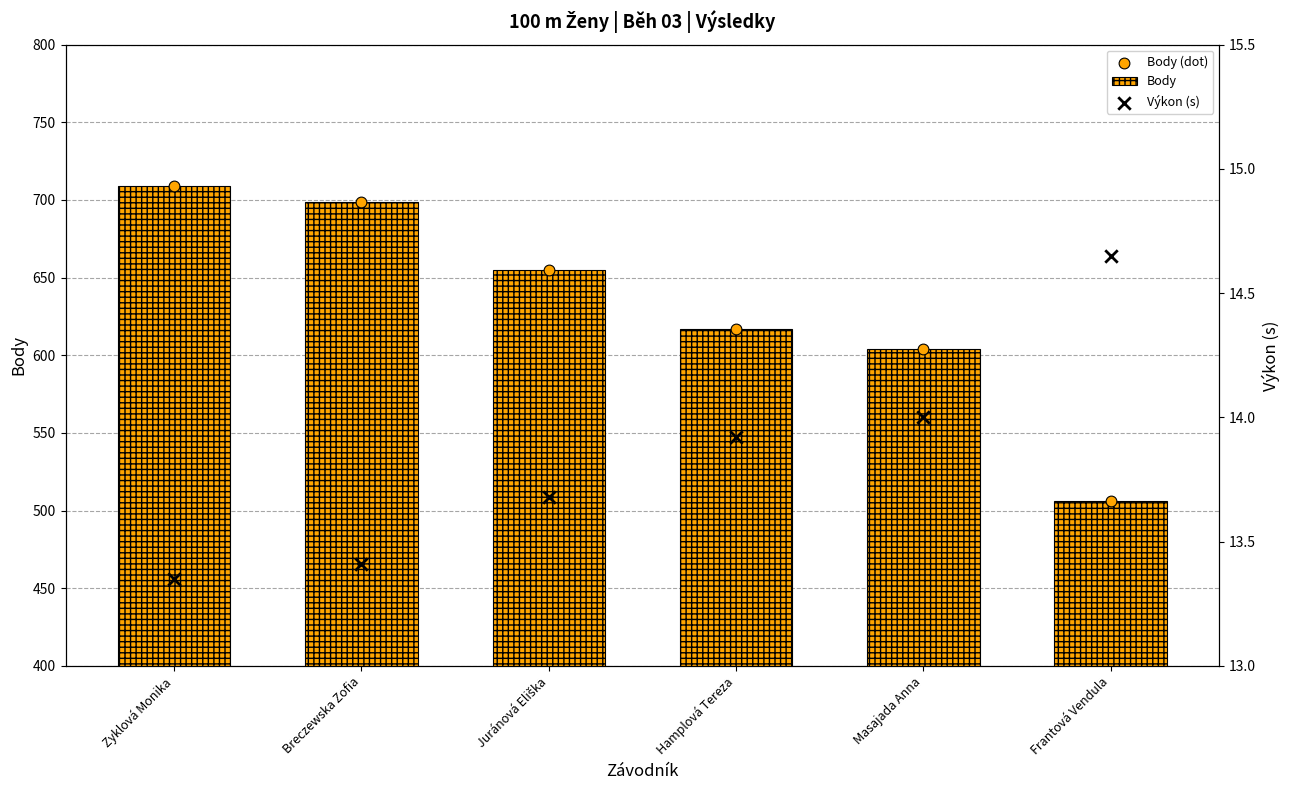

Is the value of Výkon (s) at Hamplová Tereza greater than the value of Body (dot) at Masajada Anna?

No